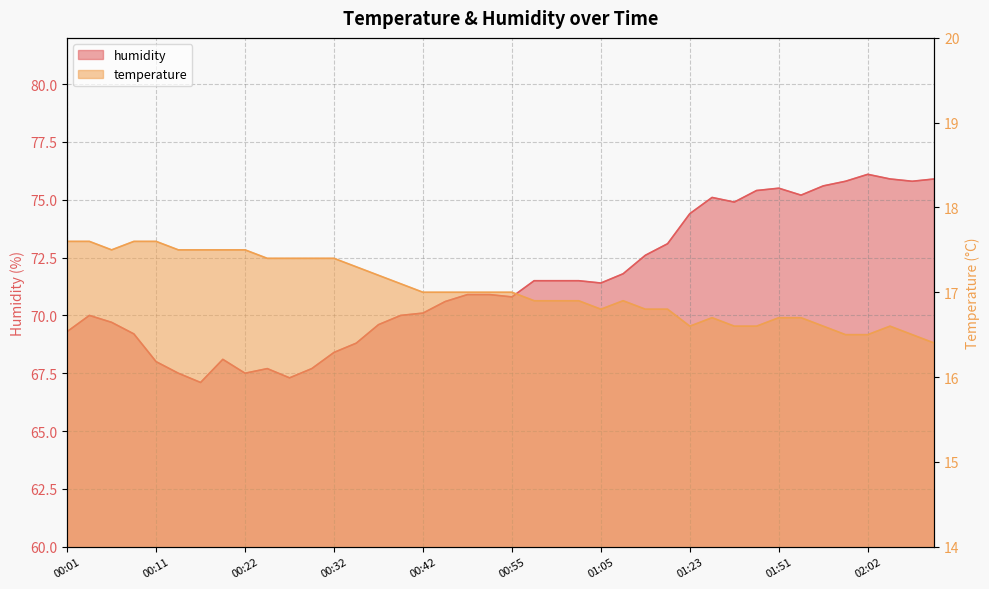

Reading left to right, extract all data points from this chart.

temperature: 17.6	17.6	17.5	17.6	17.6	17.5	17.5	17.5	17.5	17.4	17.4	17.4	17.4	17.3	17.2	17.1	17.0	17.0	17.0	17.0	17.0	16.9	16.9	16.9	16.8	16.9	16.8	16.8	16.6	16.7	16.6	16.6	16.7	16.7	16.6	16.5	16.5	16.6	16.5	16.4
humidity: 69.3	70.0	69.7	69.2	68.0	67.5	67.1	68.1	67.5	67.7	67.3	67.7	68.4	68.8	69.6	70.0	70.1	70.6	70.9	70.9	70.8	71.5	71.5	71.5	71.4	71.8	72.6	73.1	74.4	75.1	74.9	75.4	75.5	75.2	75.6	75.8	76.1	75.9	75.8	75.9